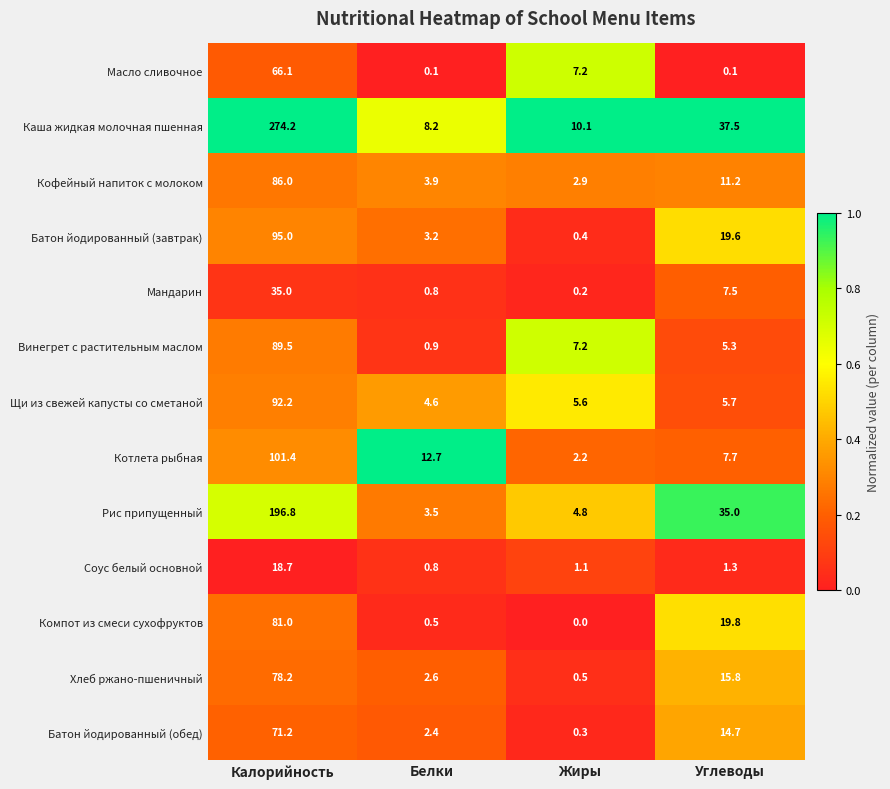

At Калорийность, list the series in order from smallest to largest.

Соус белый основной, Мандарин, Масло сливочное, Батон йодированный (обед), Хлеб ржано-пшеничный, Компот из смеси сухофруктов, Кофейный напиток с молоком, Винегрет с растительным маслом, Щи из свежей капусты со сметаной, Батон йодированный (завтрак), Котлета рыбная, Рис припущенный, Каша жидкая молочная пшенная